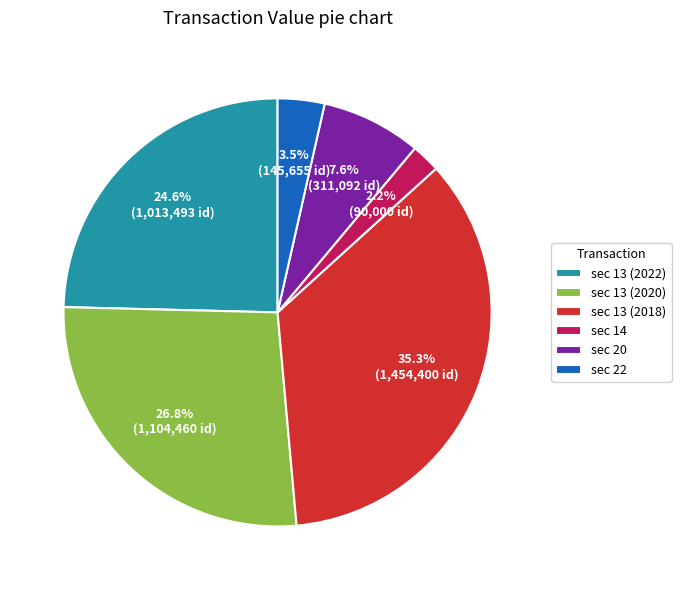

Between sec 13 (2022) and sec 13 (2020), which is larger?

sec 13 (2020)